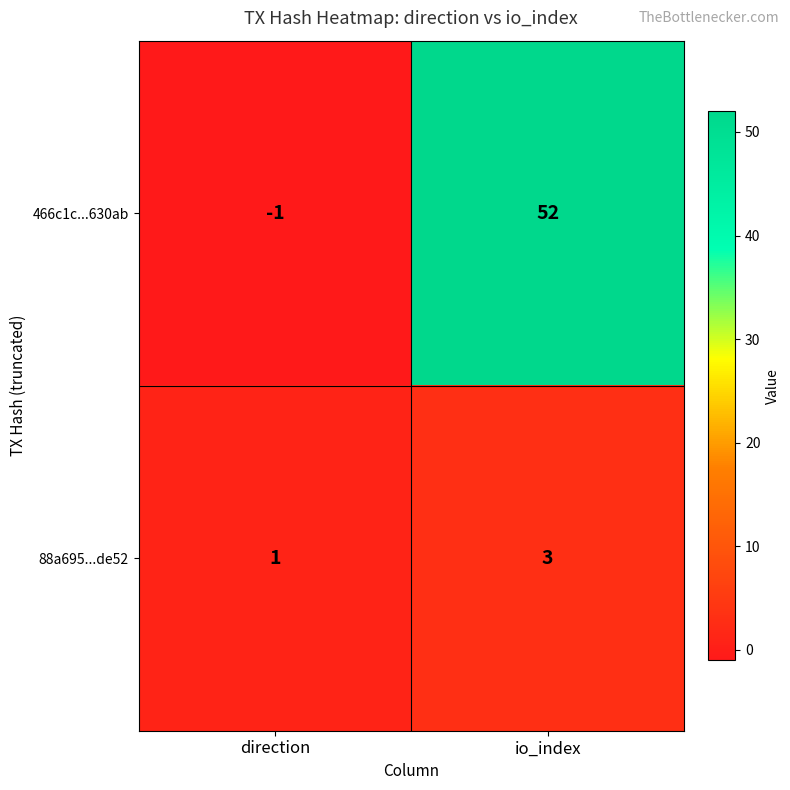

What is the smallest value displayed?

-1